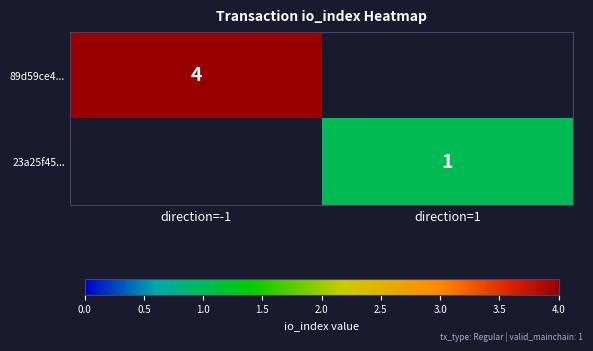

What is the minimum value shown in the chart?

1.0